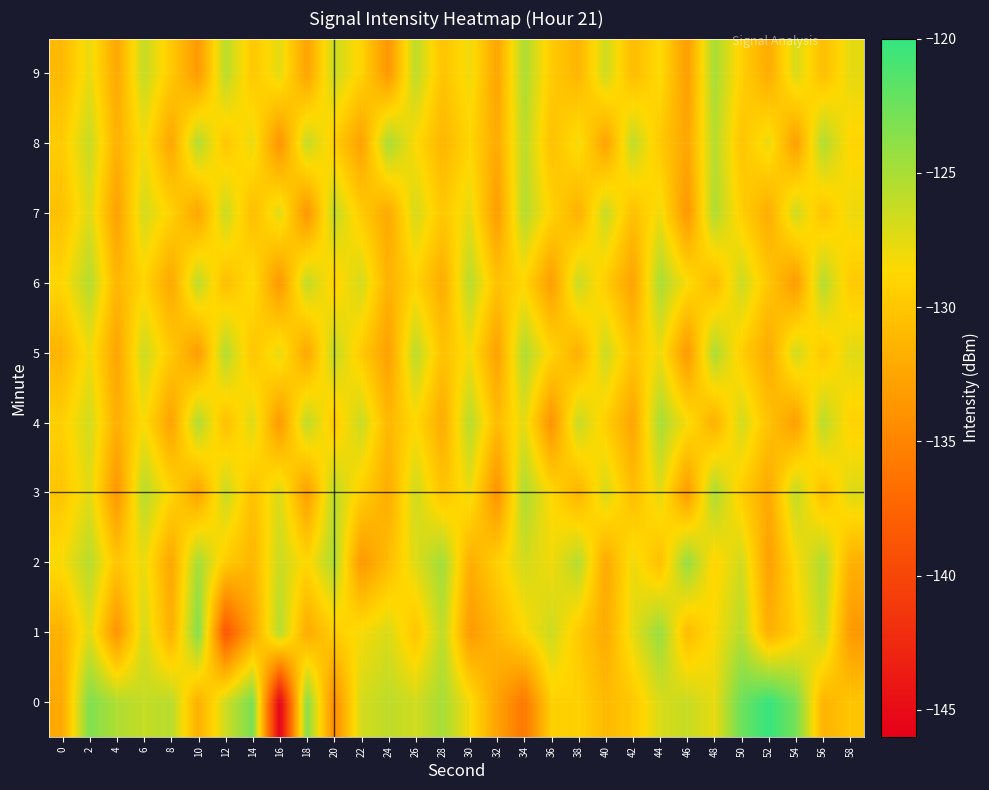

Count the number of categories in the chart.

30